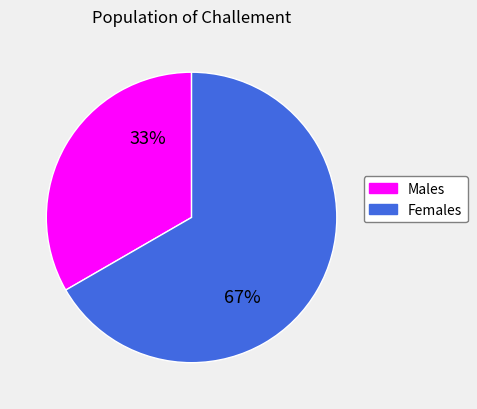

Is there any slice that represents more than half of the pie?

Yes